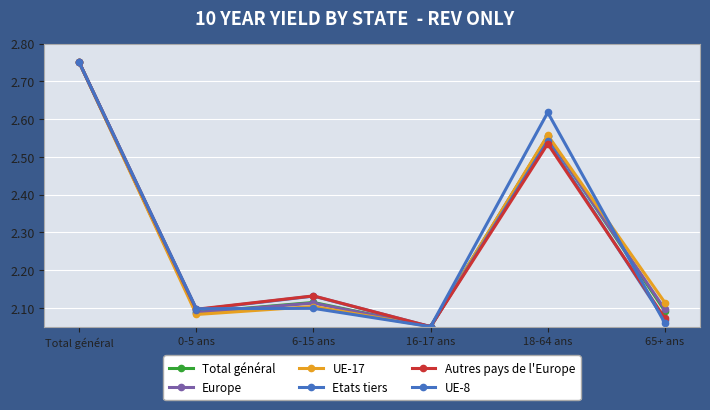

How many lines are shown in the chart?

6